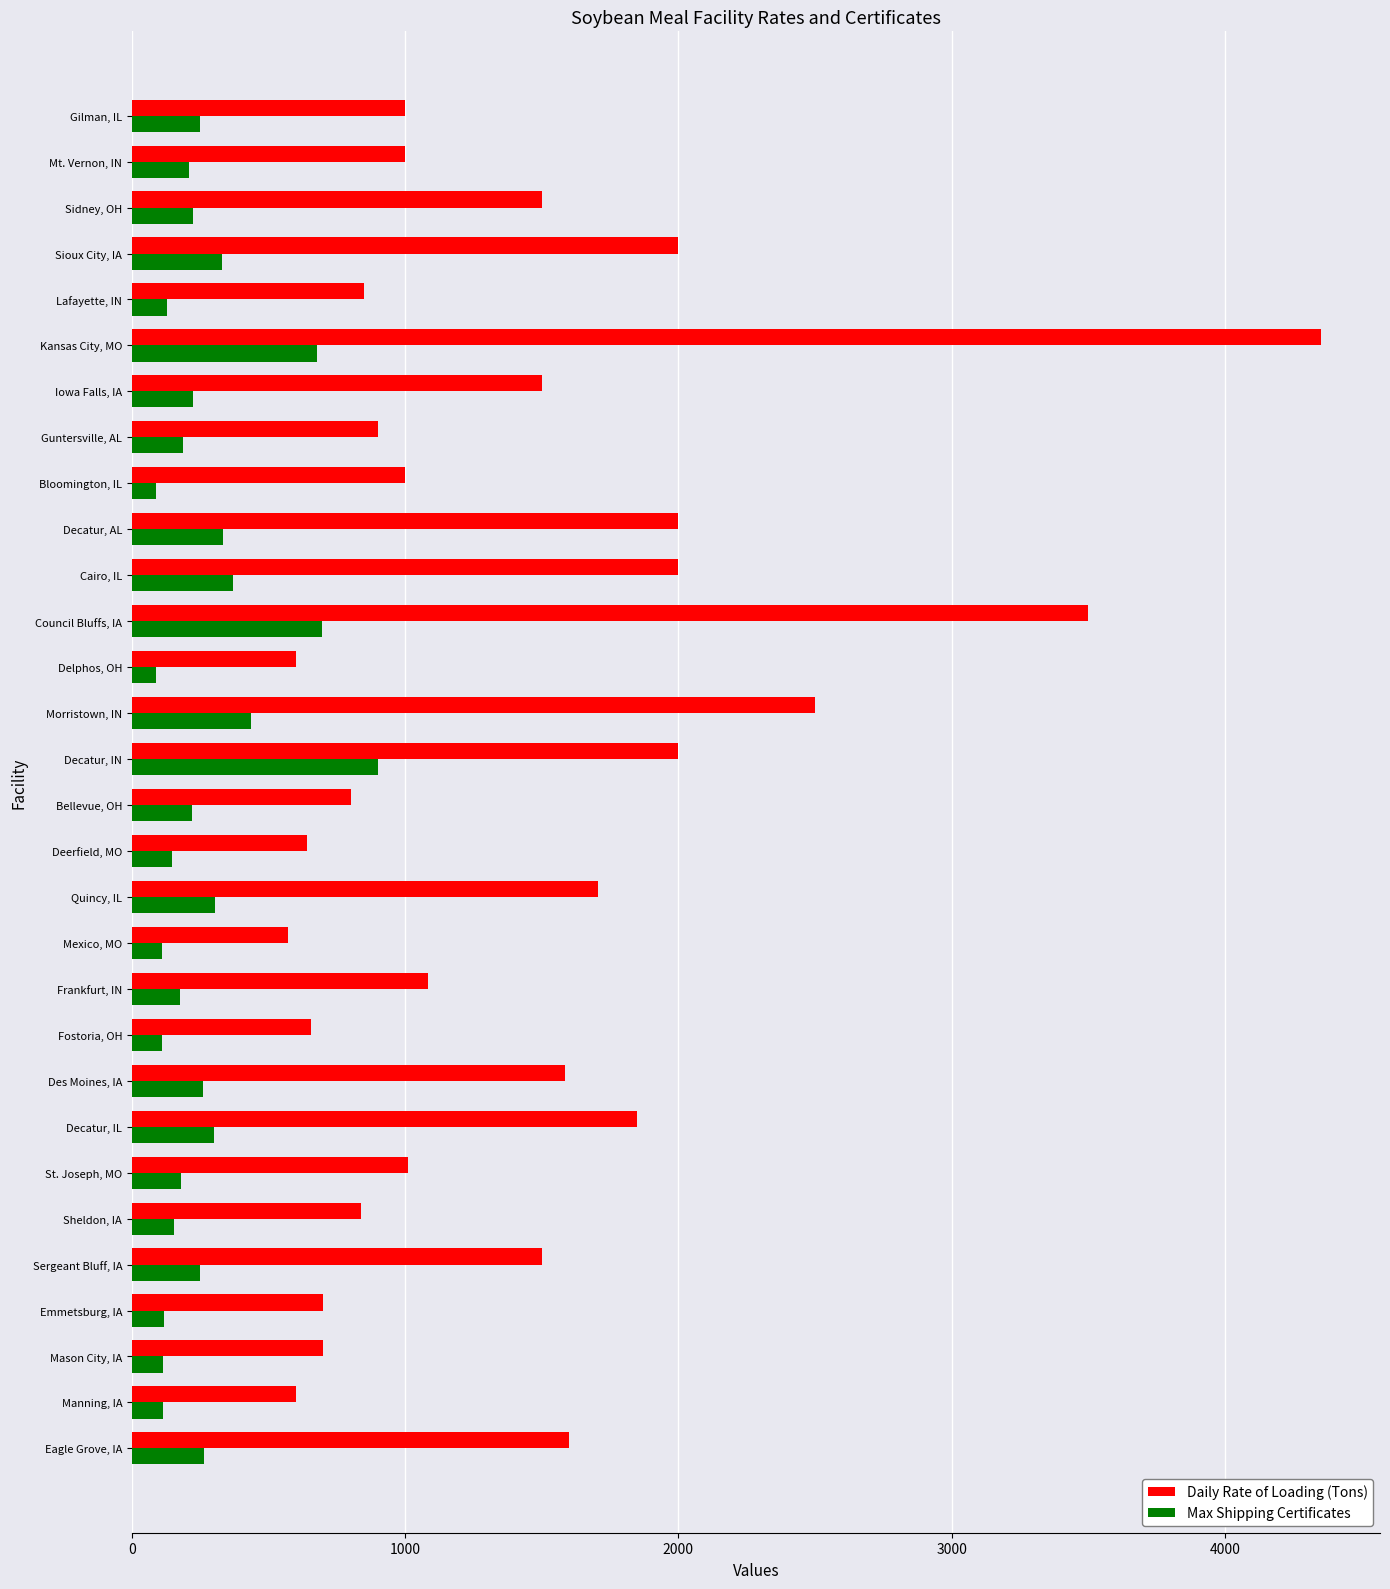

At which category is the sum across all series the highest?

Kansas City, MO